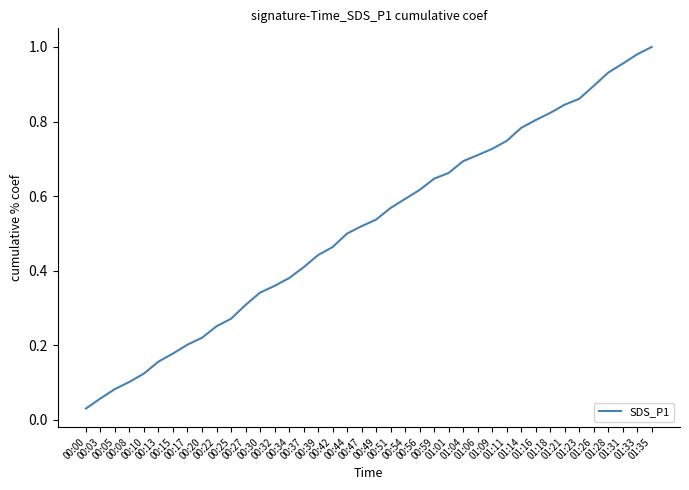

Reading left to right, list all the values displayed in this chart.

0.0	0.1	0.1	0.1	0.1	0.2	0.2	0.2	0.2	0.3	0.3	0.3	0.3	0.4	0.4	0.4	0.4	0.5	0.5	0.5	0.5	0.6	0.6	0.6	0.6	0.7	0.7	0.7	0.7	0.7	0.8	0.8	0.8	0.8	0.9	0.9	0.9	1.0	1.0	1.0